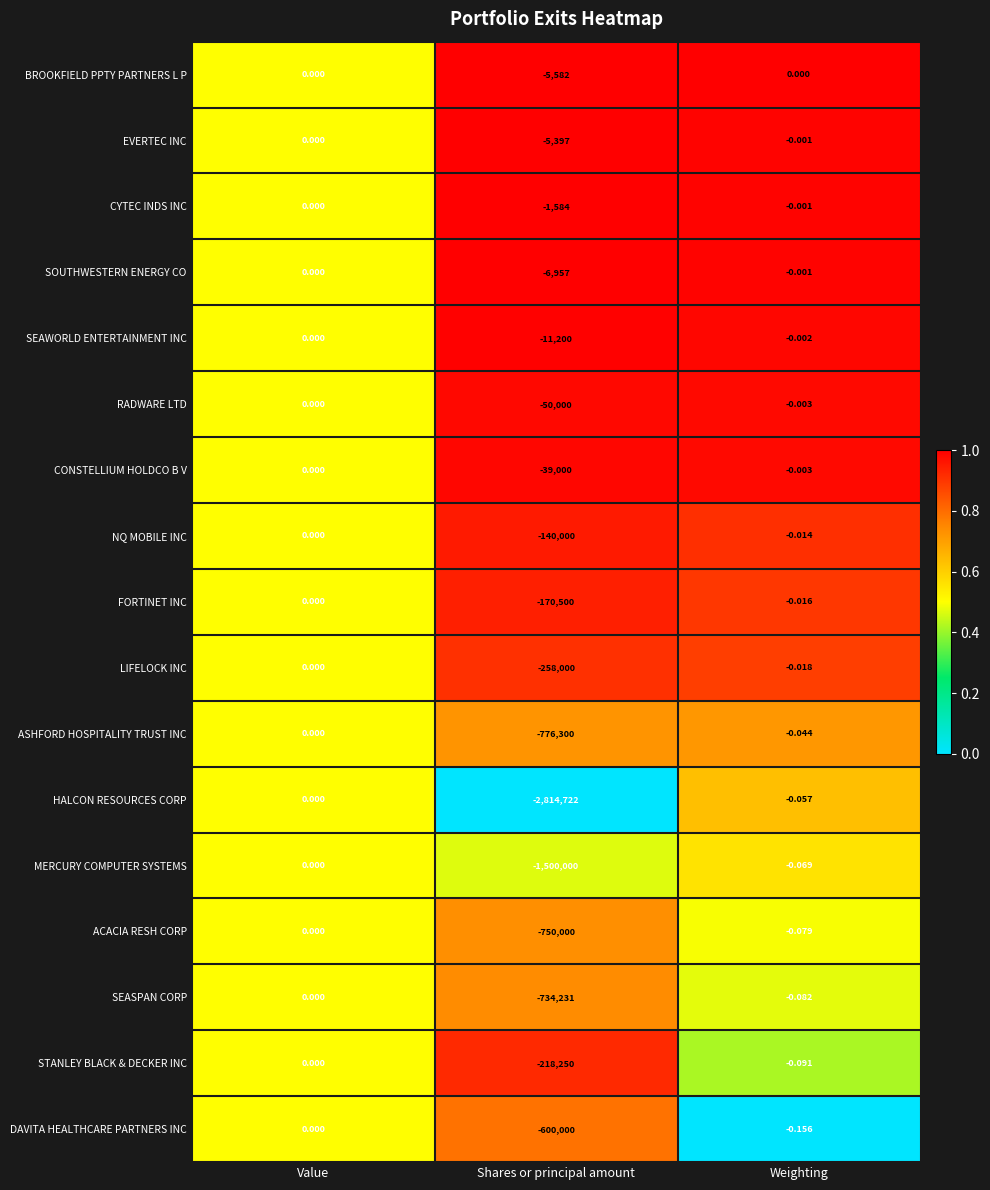

Rank the series at Shares or principal amount from lowest to highest value.

HALCON RESOURCES CORP, MERCURY COMPUTER SYSTEMS, ASHFORD HOSPITALITY TRUST INC, ACACIA RESH CORP, SEASPAN CORP, DAVITA HEALTHCARE PARTNERS INC, LIFELOCK INC, STANLEY BLACK & DECKER INC, FORTINET INC, NQ MOBILE INC, RADWARE LTD, CONSTELLIUM HOLDCO B V, SEAWORLD ENTERTAINMENT INC, SOUTHWESTERN ENERGY CO, BROOKFIELD PPTY PARTNERS L P, EVERTEC INC, CYTEC INDS INC